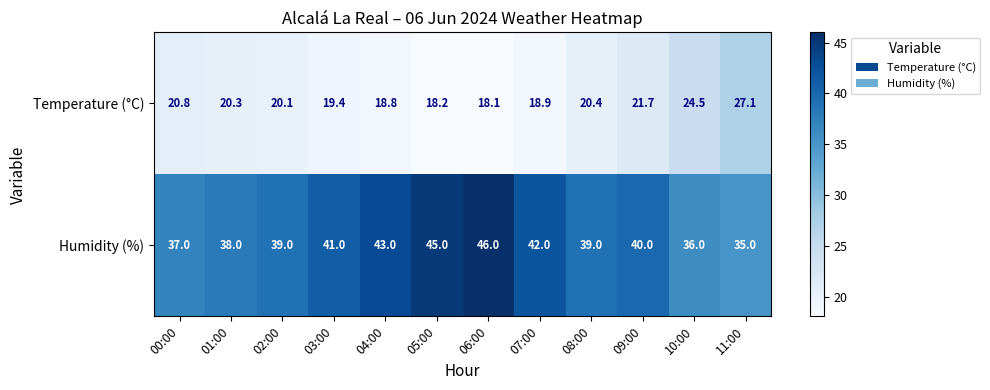

Where does the Humidity (%) series first go above 40?

03:00